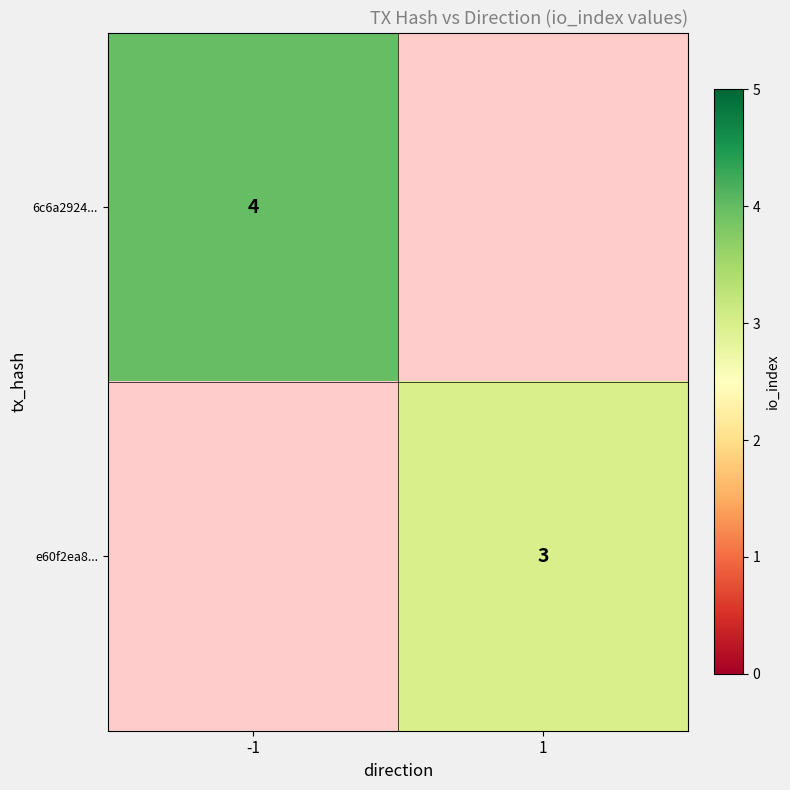

True or false: e60f2ea8... has a value of 5 at 1.

False